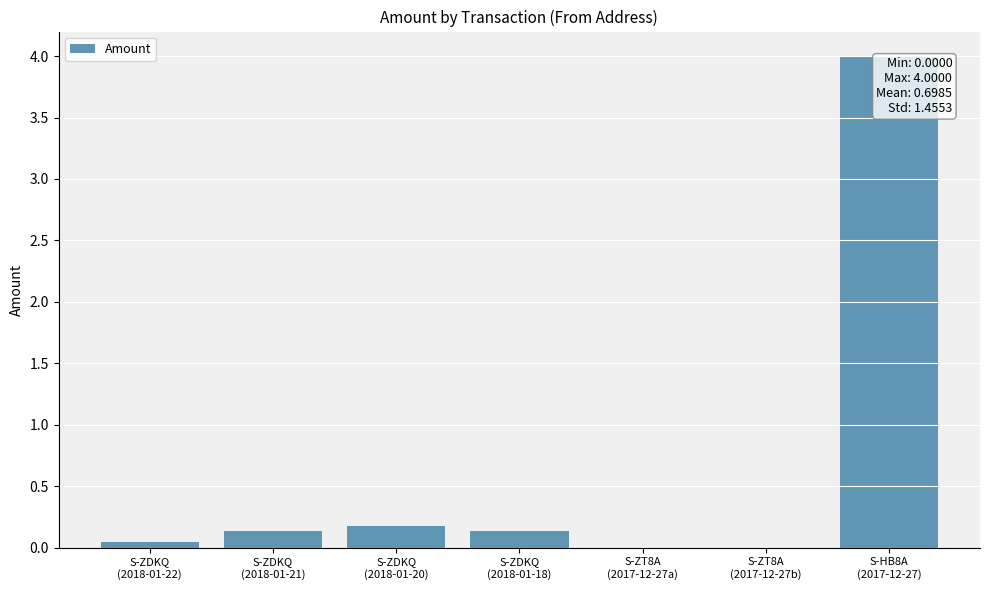

What is the greatest value displayed?

4.0